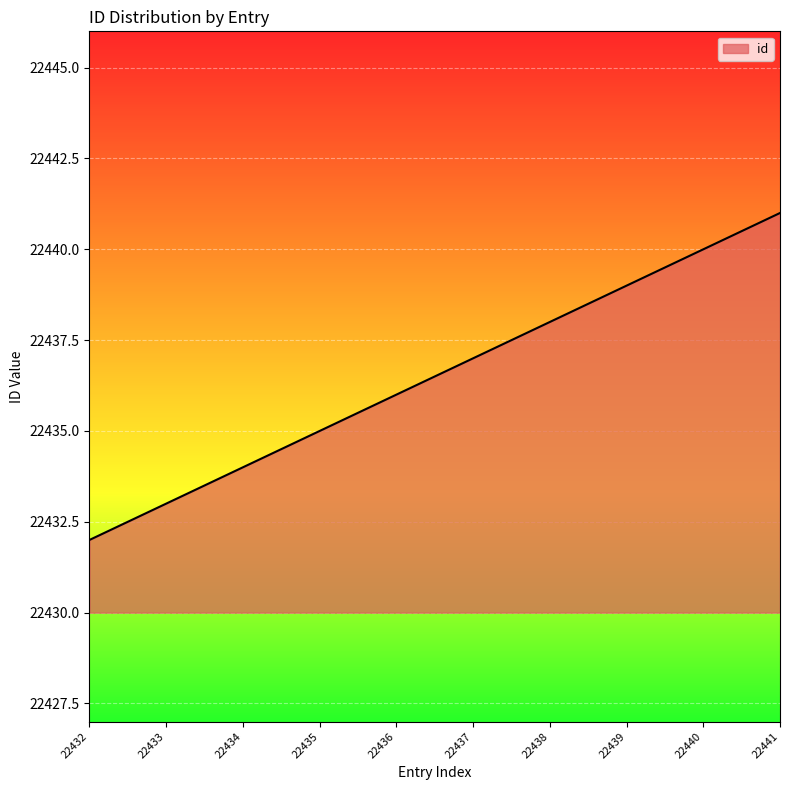

Reading left to right, transcribe all the data shown in this chart.

22432	22433	22434	22435	22436	22437	22438	22439	22440	22441